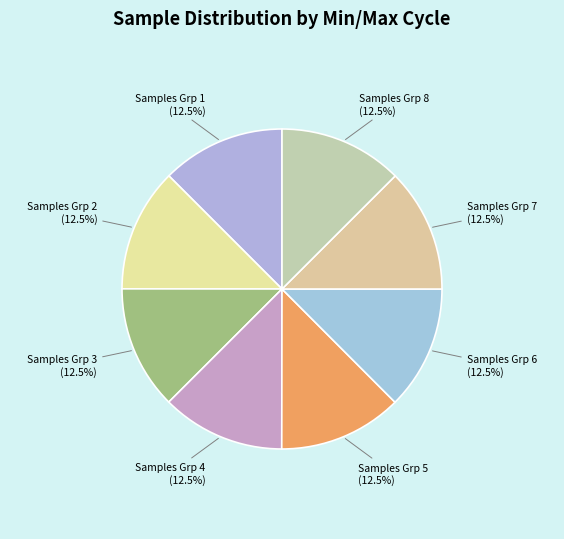

Approximately how many times larger is the value at Samples Grp 3 compared to Samples Grp 8?

1.0